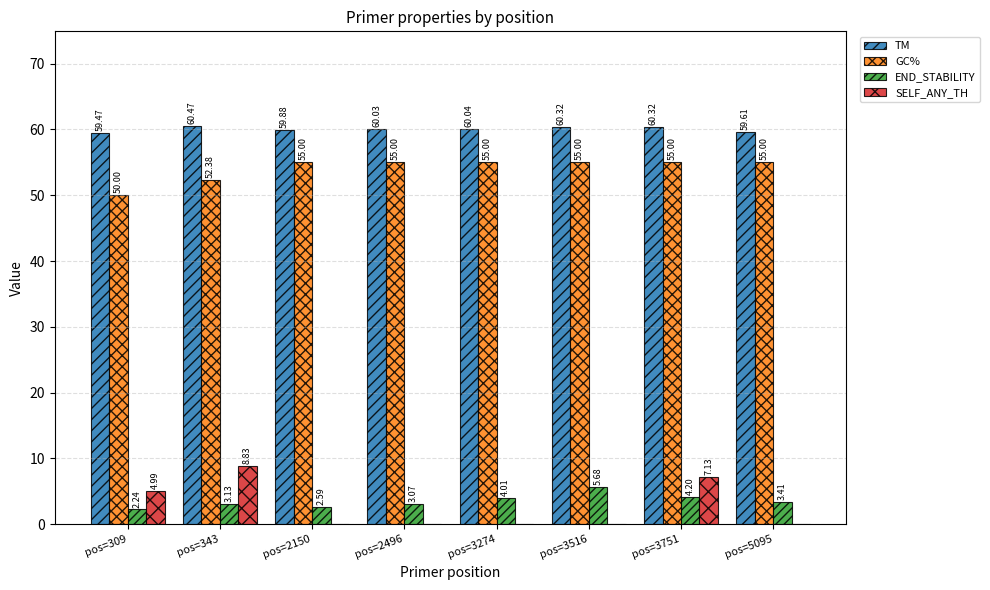

Between pos=3516 and pos=3751, which series saw the biggest shift?

SELF_ANY_TH